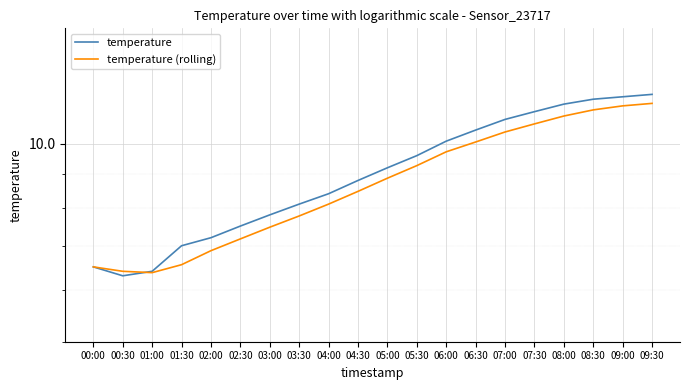

Is it true that temperature equals 3.3 at 05:00?

False